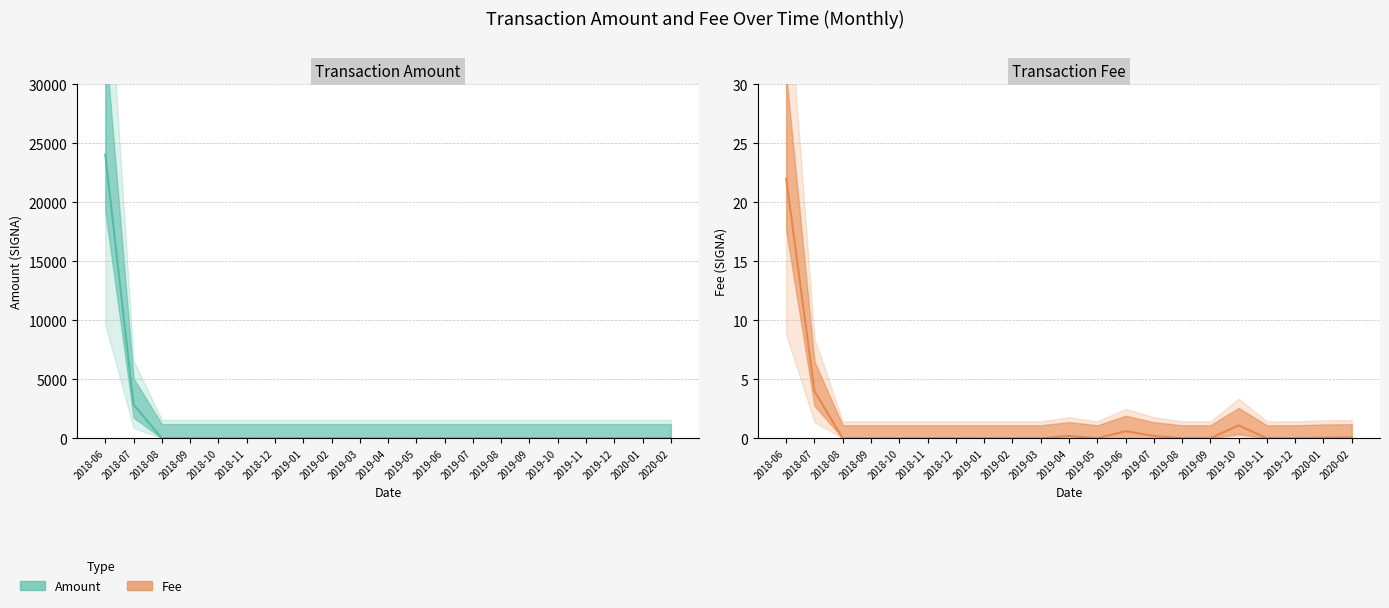

True or false: Fee and Amount cross at least once.

False